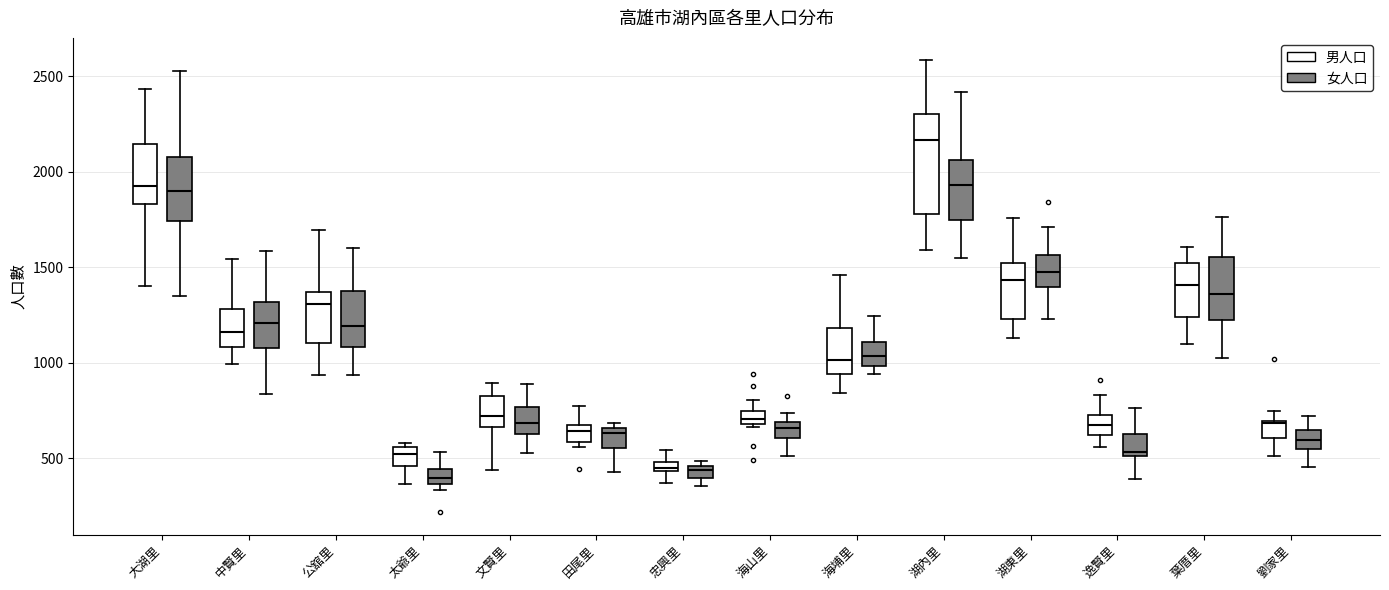

Where is the lower edge of the box for 忠興里 (女人口) on the y-axis? The values are not printed on the chart, so give them approximately, as read against the axis.

400